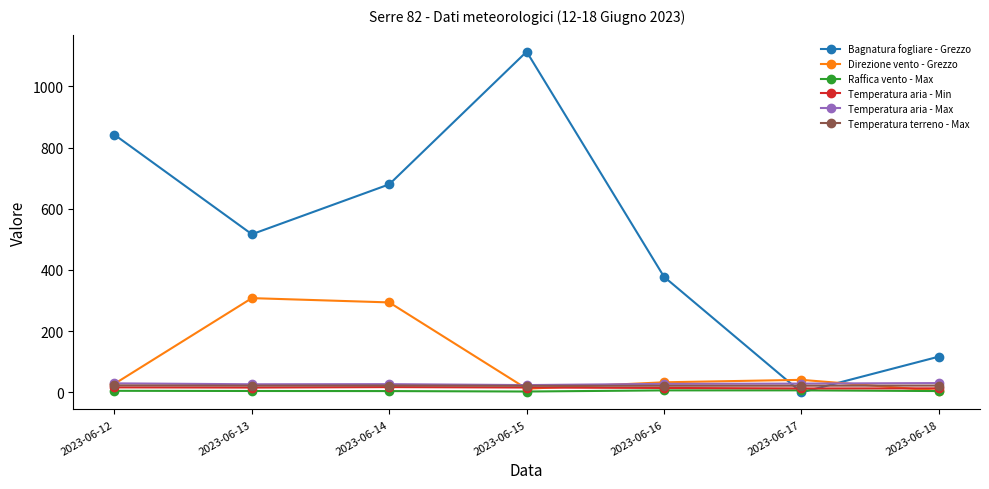

What is the greatest value displayed?

1113.2